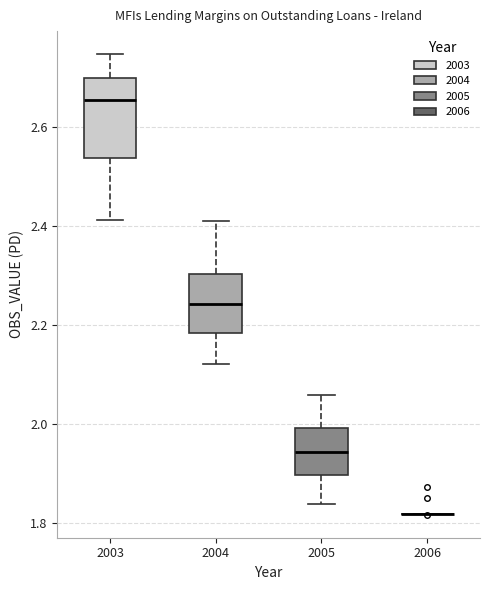

Comparing the boxes themselves (not the whiskers), which one is the tallest?

2003